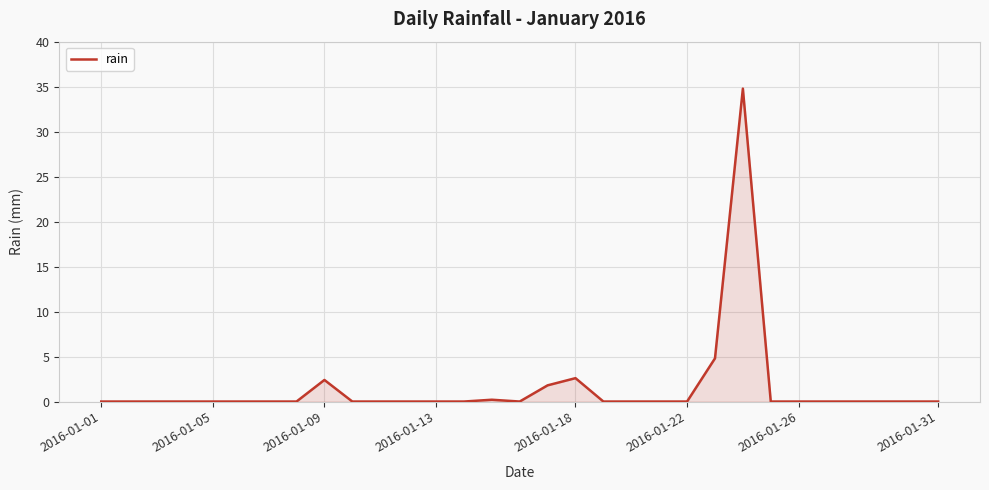

What is the difference between the maximum and minimum values?

34.8